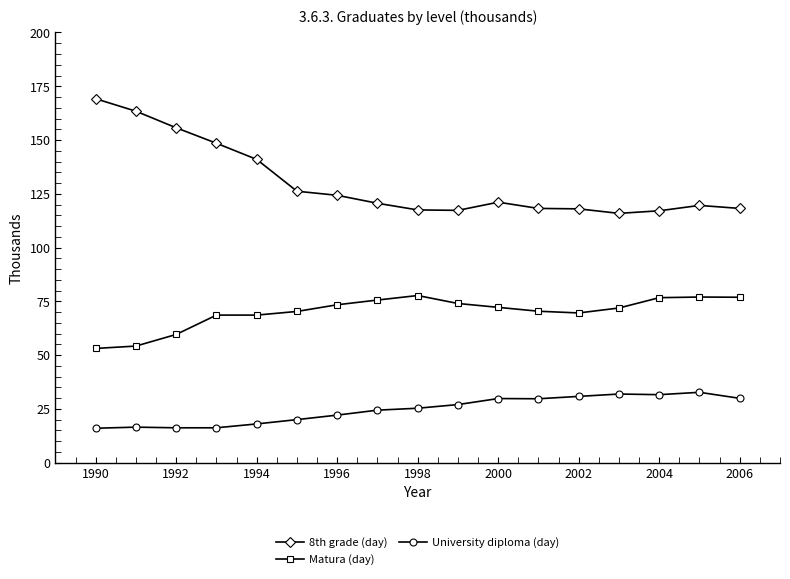

What is the value of the Matura (day) point at the 5th from the left?

68.6